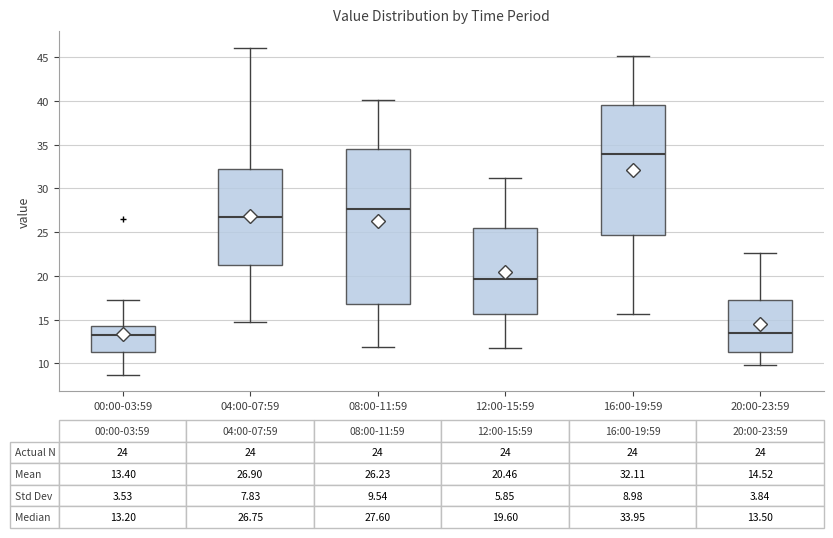

Which box's median line is the highest?

16:00-19:59